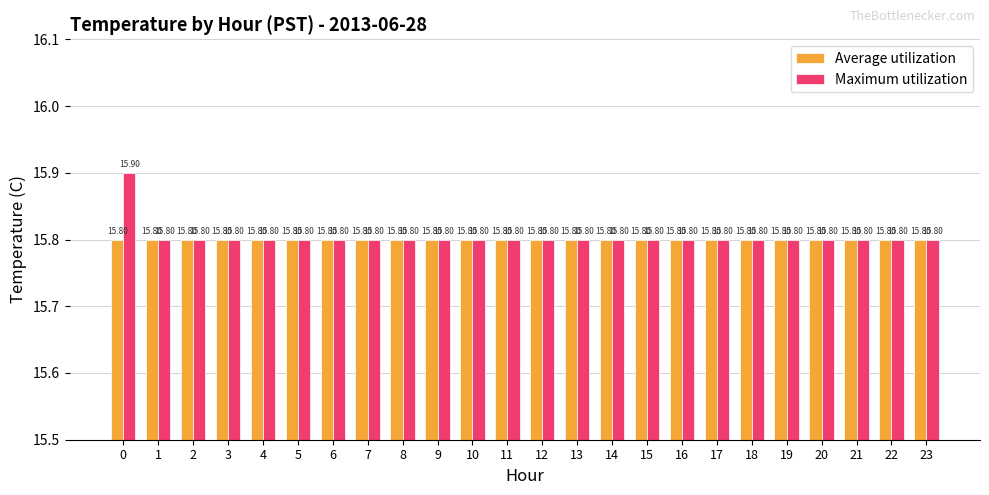

How many bars are there in each group?

2